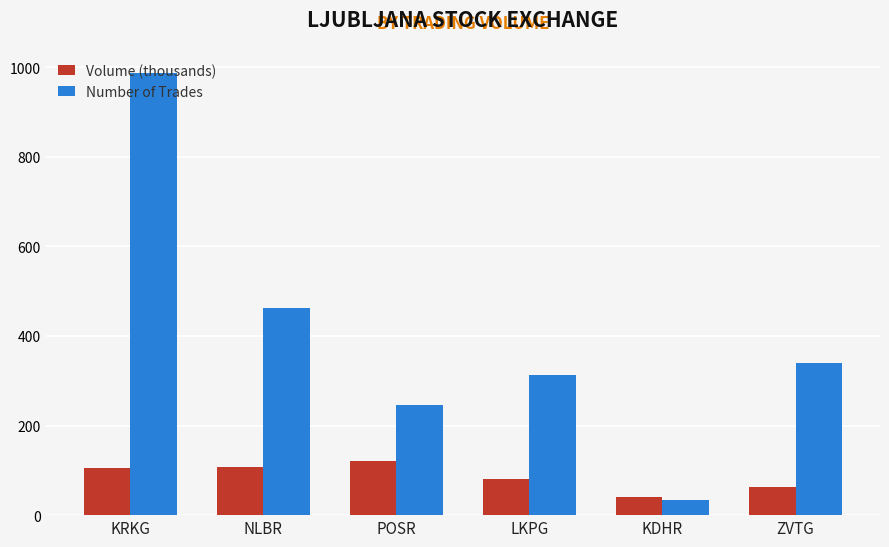

List the series in order of their overall mean, highest first.

Number of Trades, Volume (thousands)